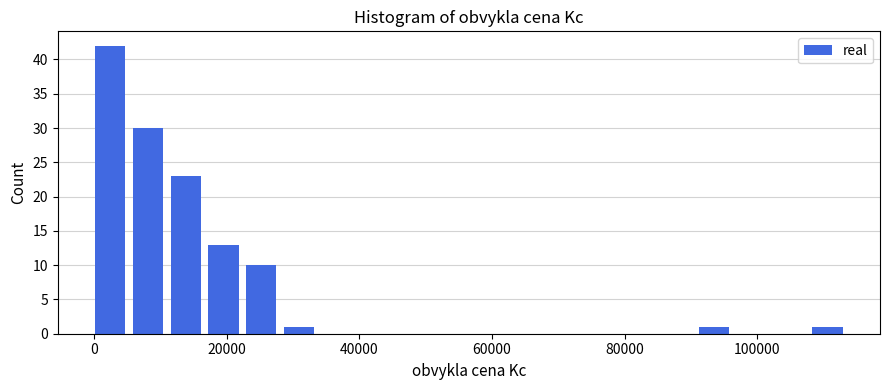

Read against the x-axis, roughly where is the centre of the tallest bar?

2000